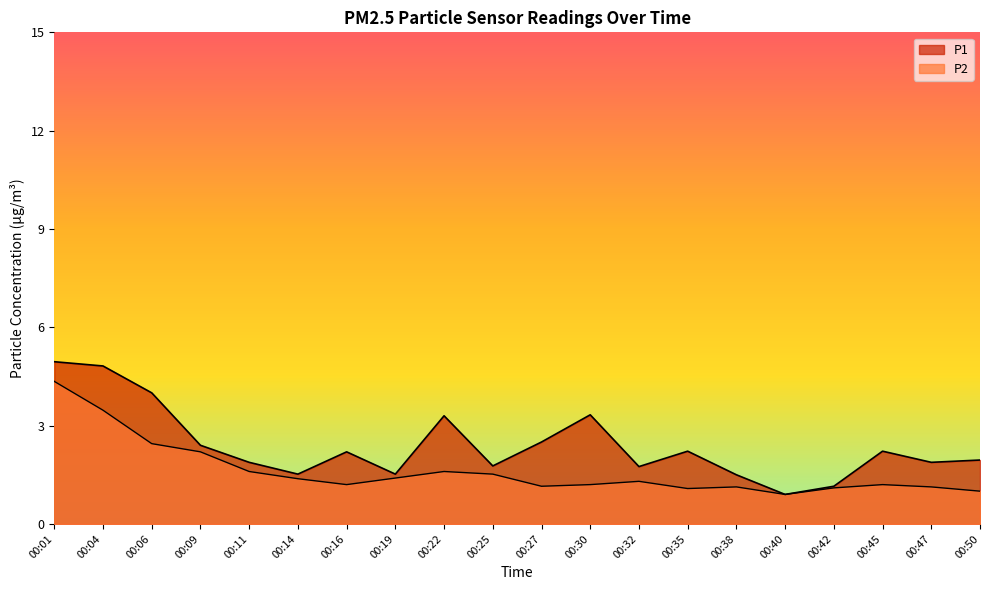

What is the value of the P1 point at the 6th from the left?

1.5